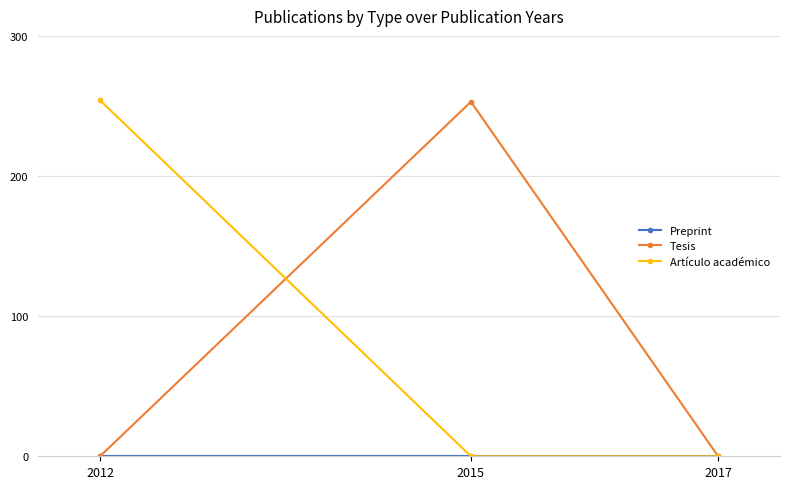

At how many categories does at least one series exceed 228?

2